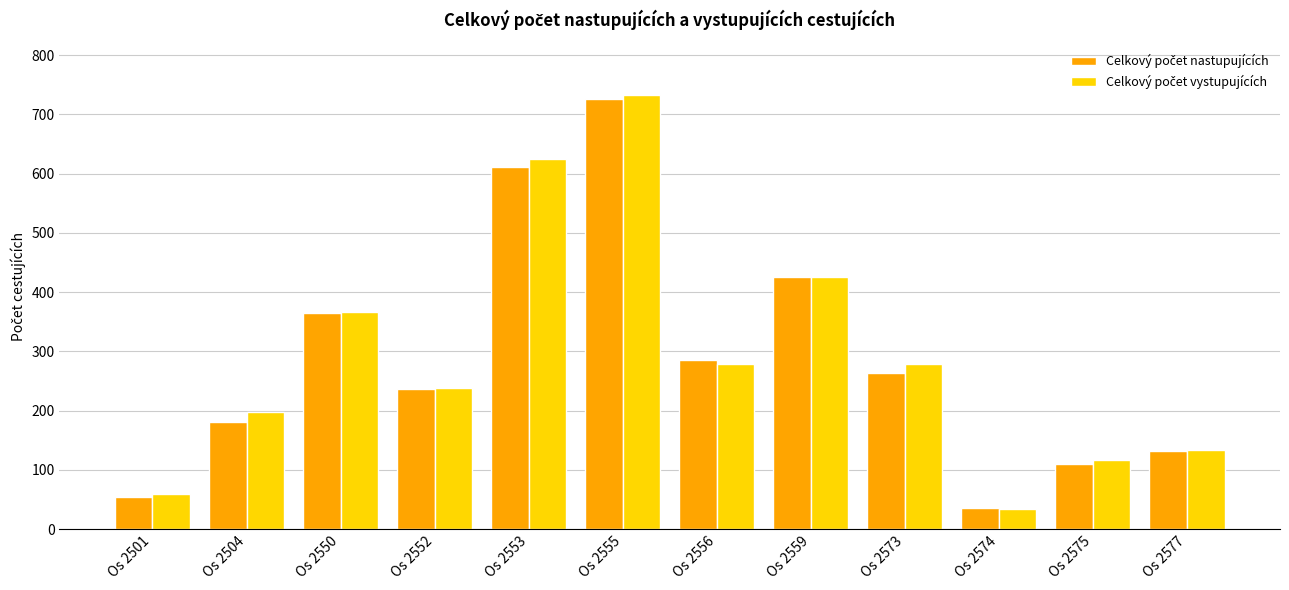

What is the minimum value shown in the chart?

34.4